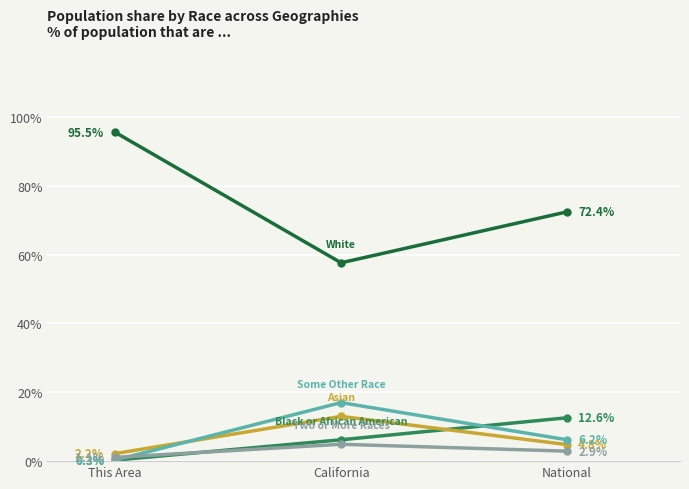

What is the label of the 3rd point from the right?

This Area